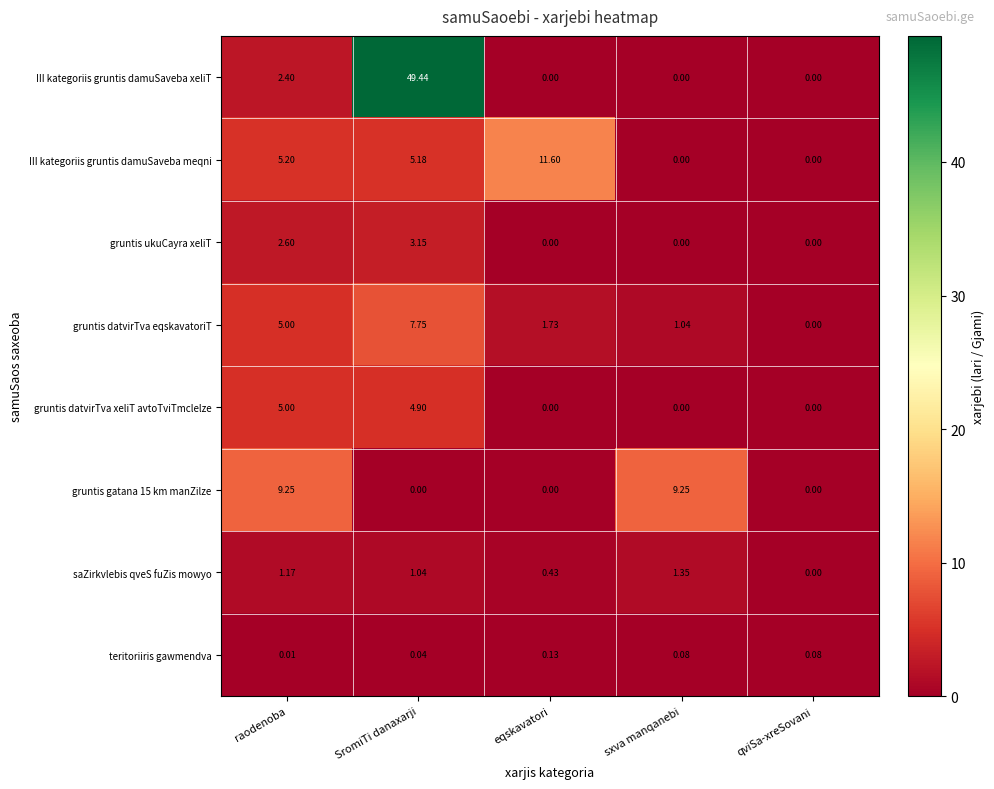

Is the value of teritoriiris gawmendva at SromiTi danaxarji greater than the value of gruntis ukuCayra xeliT at qviSa-xreSovani?

Yes